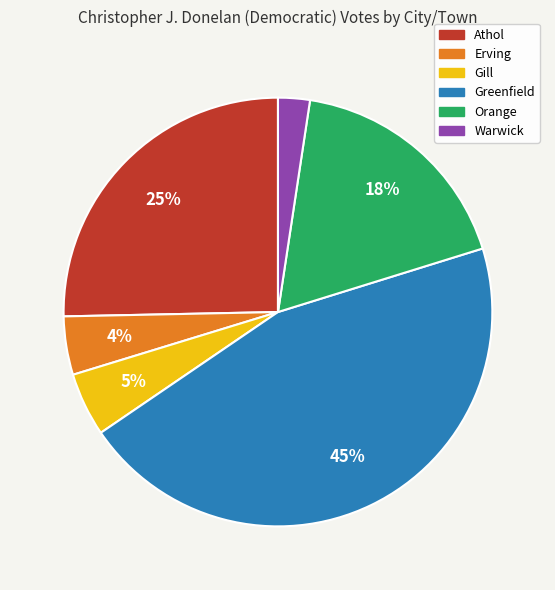

True or false: Orange accounts for 27% of the total.

False